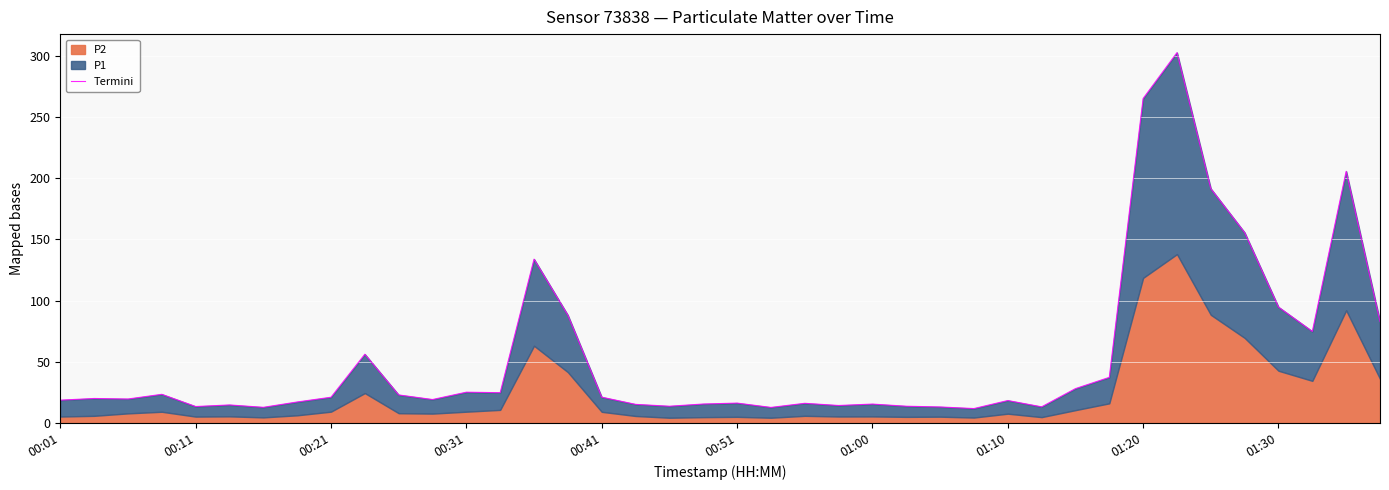

What is the greatest value displayed?

302.5